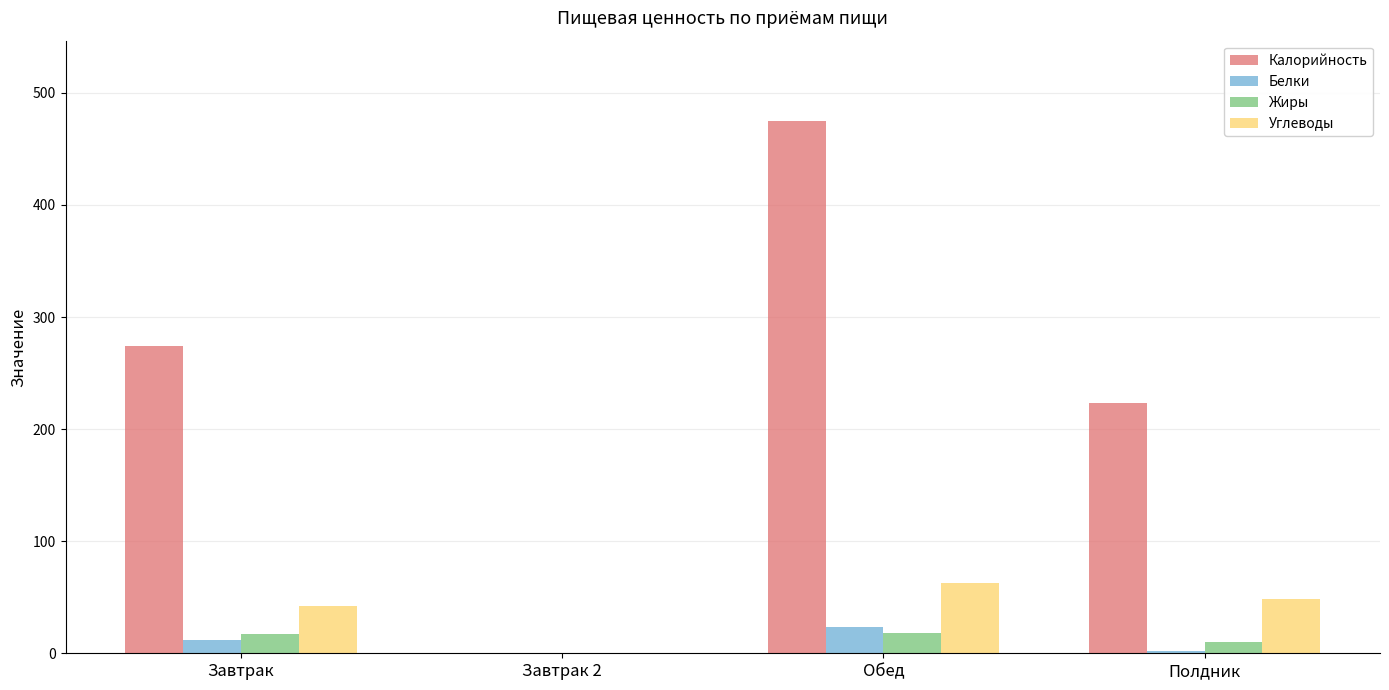

Which series has the widest spread of values?

Калорийность